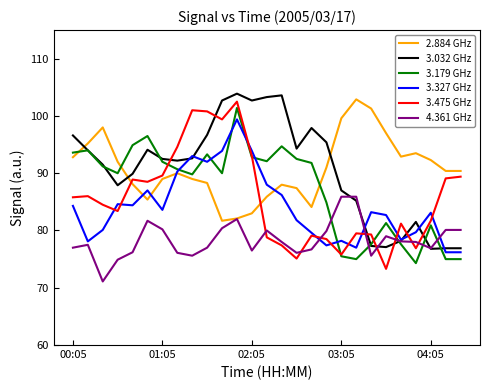

What is the lowest value of the 2.884 GHz series?

81.7